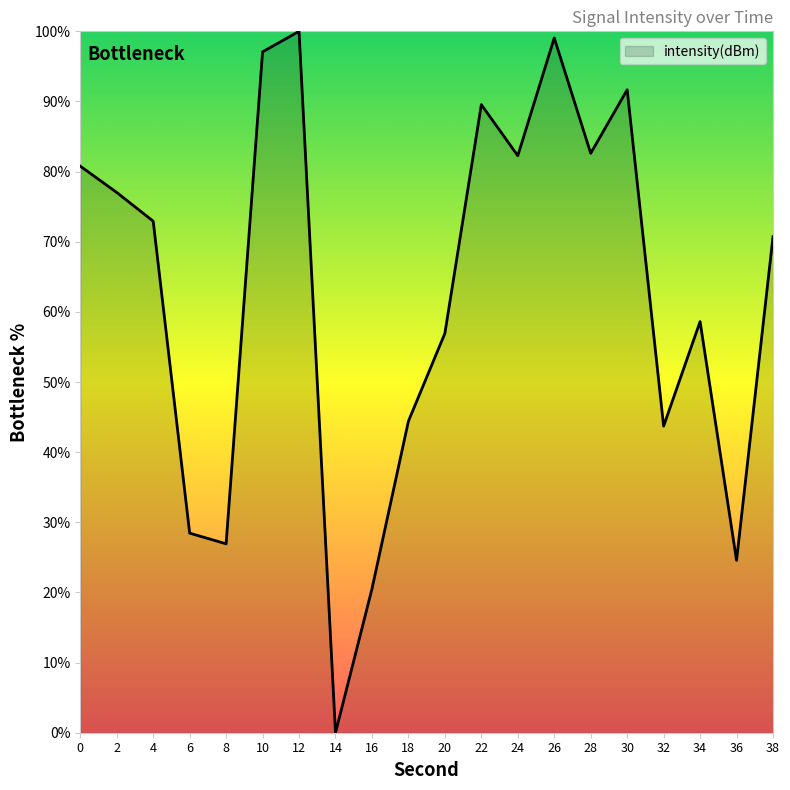

Which label corresponds to the largest value in the chart?

12